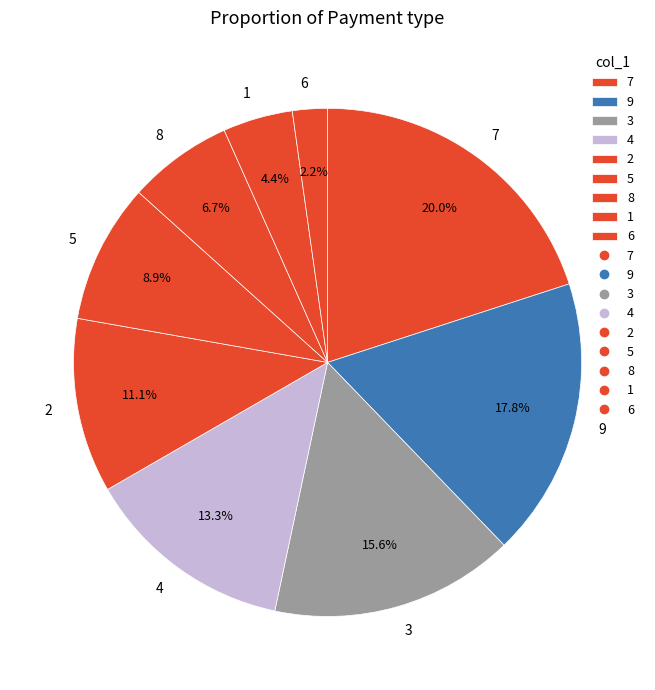

Which category has the biggest portion of the pie?

7